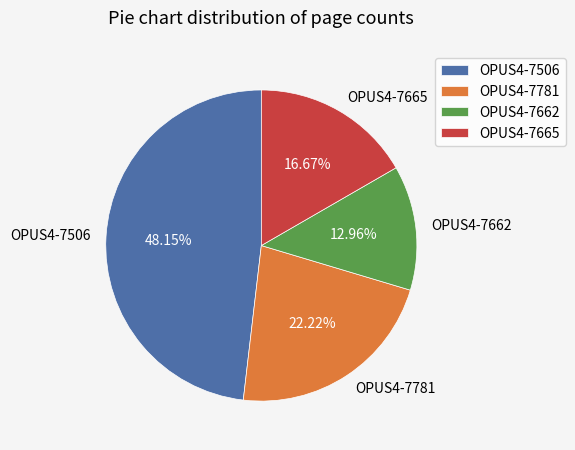

To the nearest percent, what percentage of the pie is OPUS4-7662?

13%